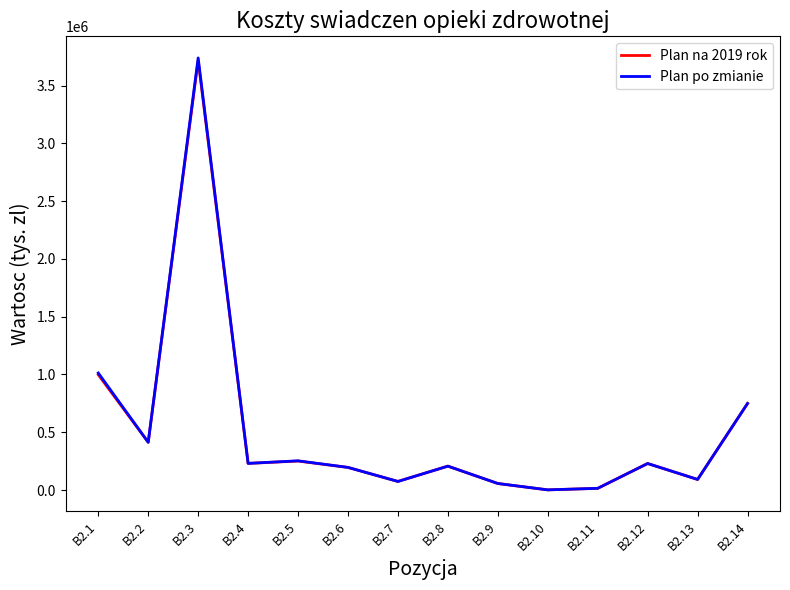

Which series has the largest range (max minus min)?

Plan po zmianie